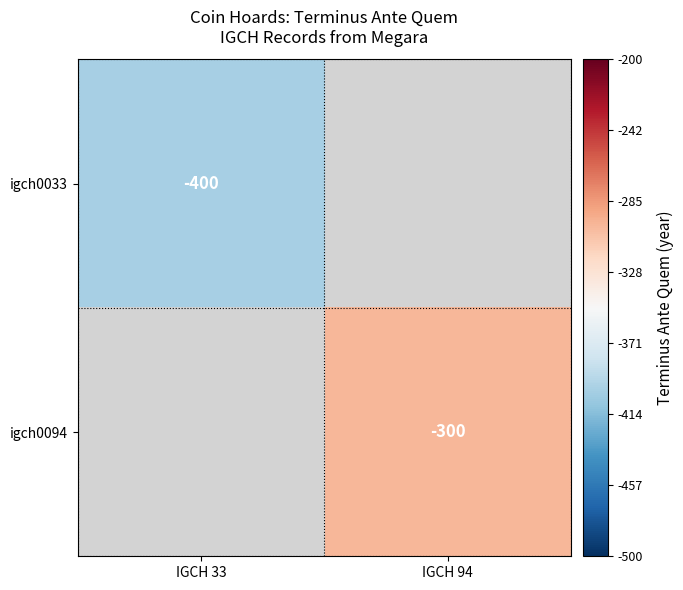

The igch0033 series shows -400 at IGCH 33. True or false?

True